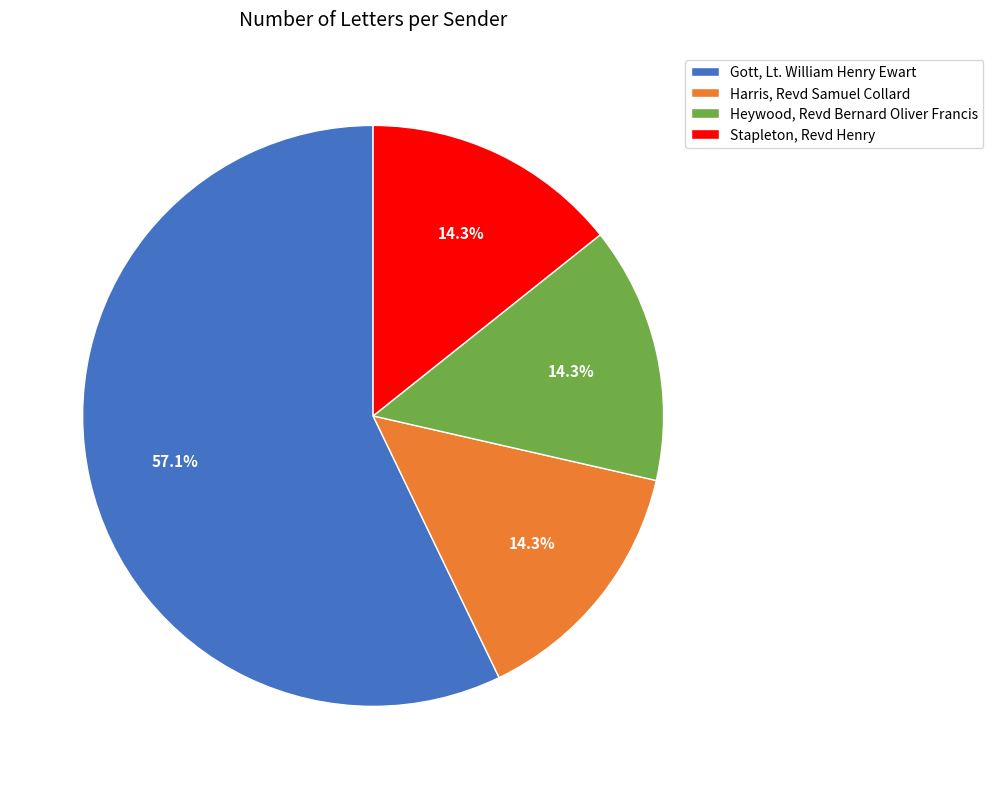

What percentage is NOT represented by Heywood, Revd Bernard Oliver Francis?

85.7%